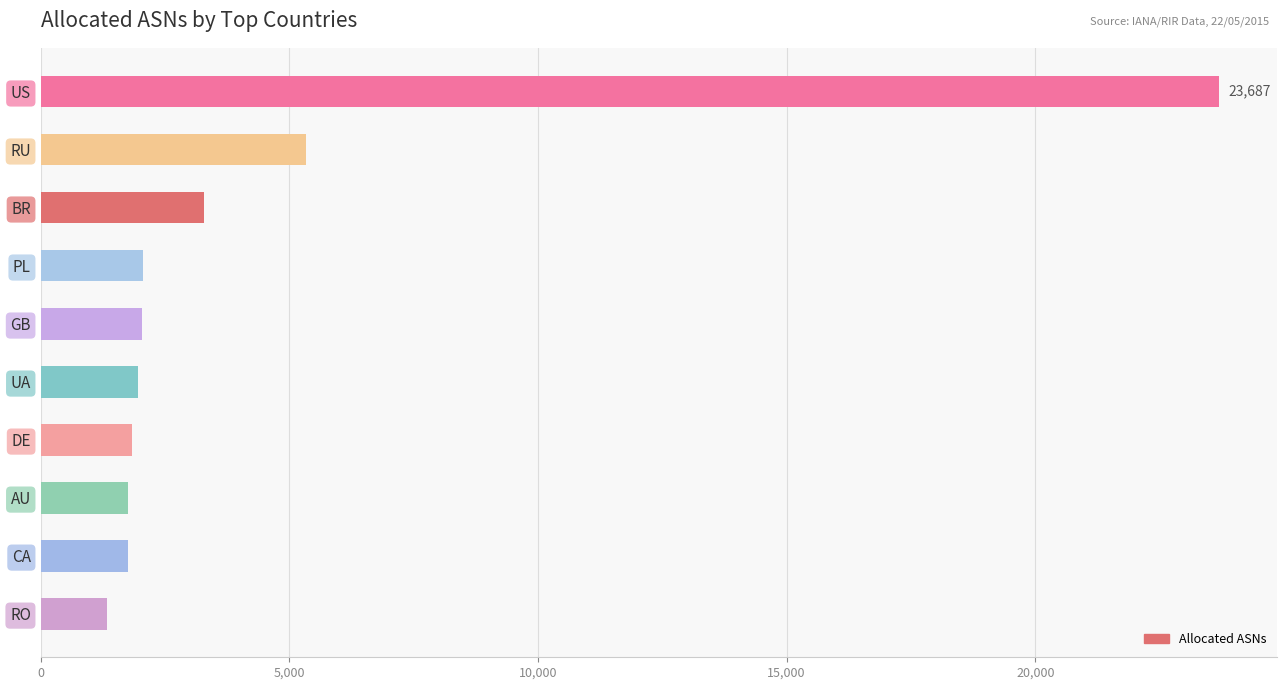

What is the average value?

4509